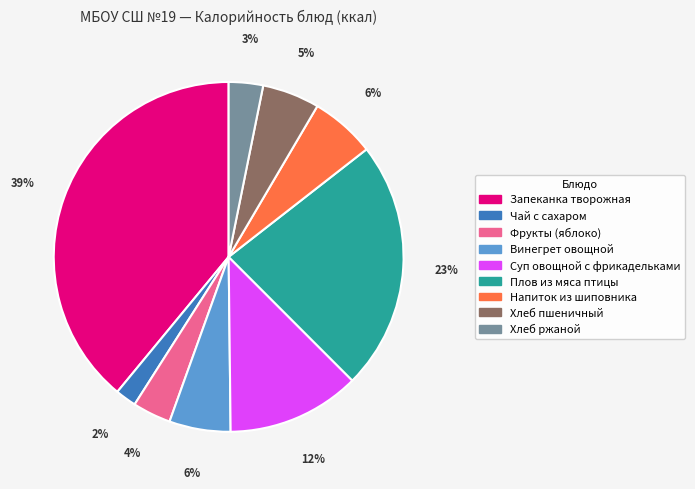

True or false: Хлеб пшеничный accounts for 5% of the total.

True